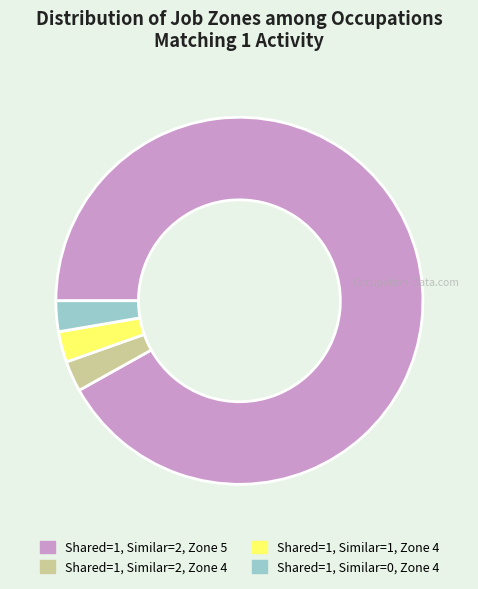

Is there any slice that represents more than half of the pie?

Yes